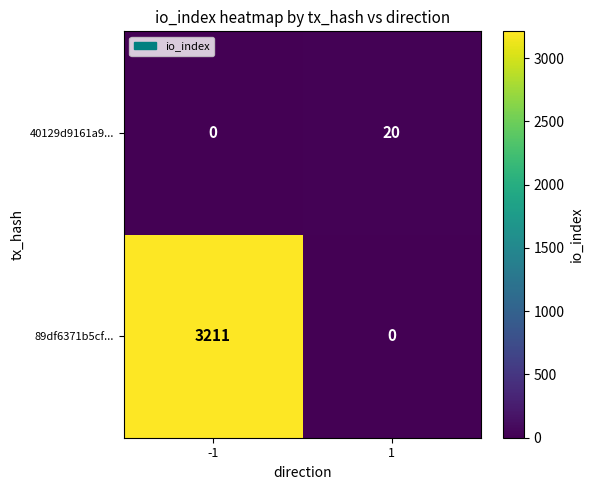

What value does the 89df6371b5cf... series have at -1, to the nearest 100?

3200